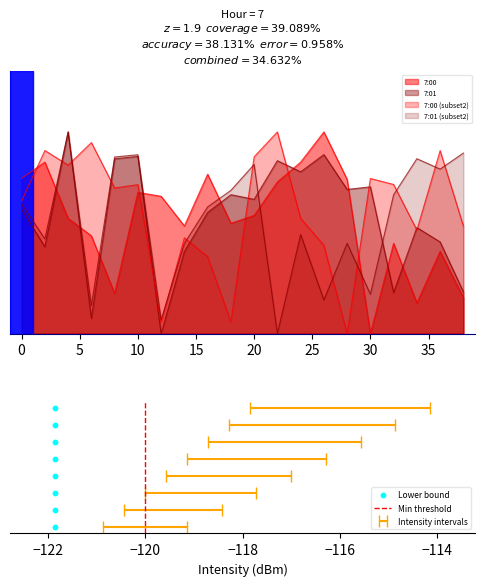

At which category is the sum across all series the highest?

4